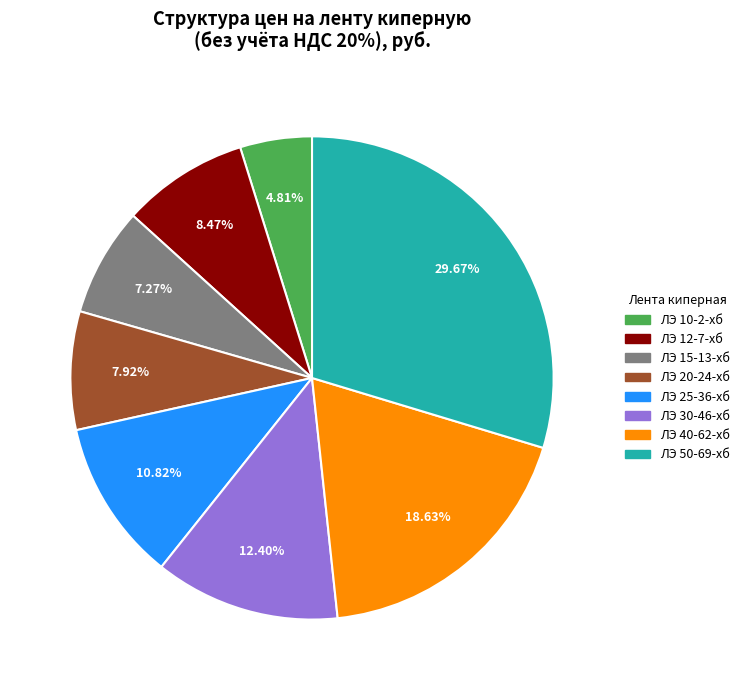

Does ЛЭ 15-13-хб represent more than half of the total?

No